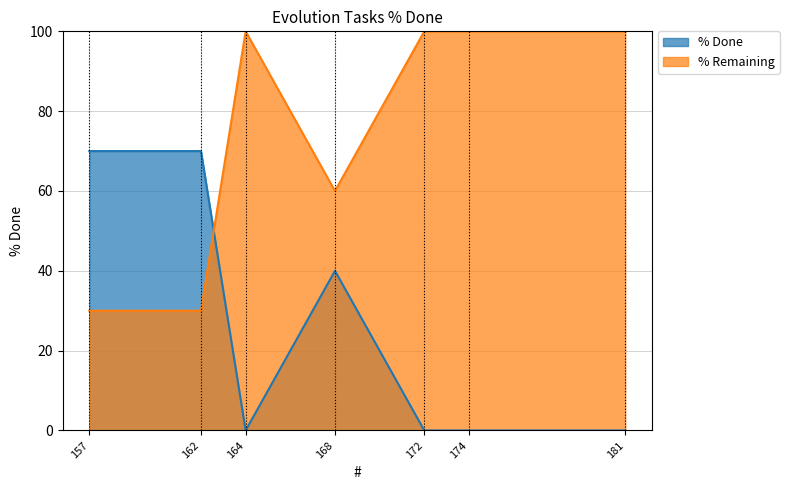

Does the chart display data point markers on the line(s)?

No